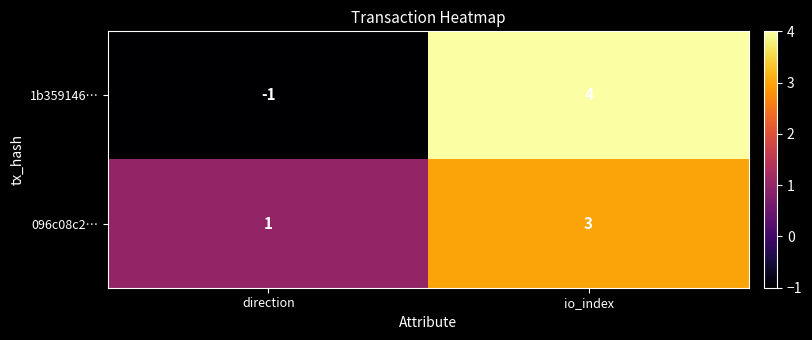

How many series are shown in this chart?

2